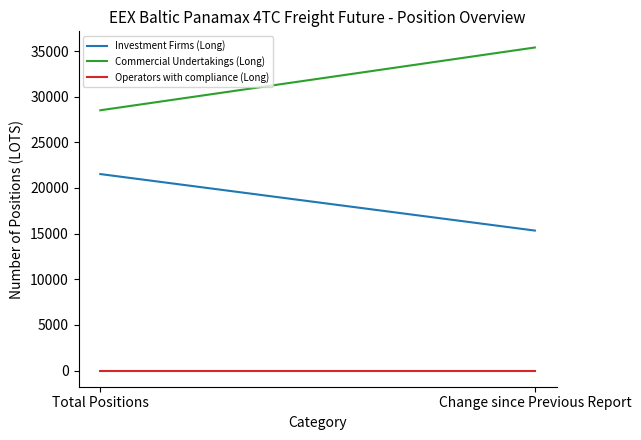

Does the chart have visible grid lines?

No